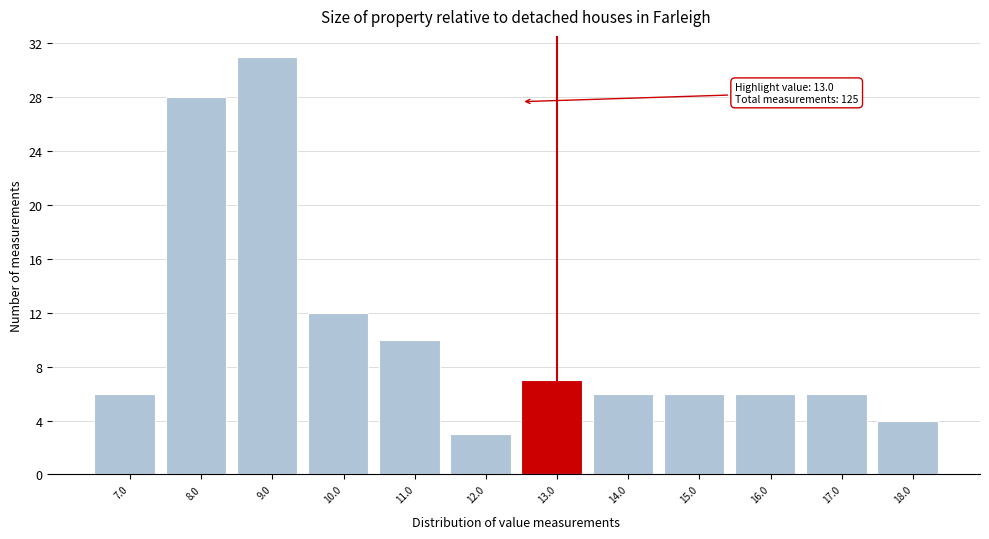

Reading left to right, what are all the values shown in this chart?

7.0=6	8.0=28	9.0=31	10.0=12	11.0=10	12.0=3	13.0=7	14.0=6	15.0=6	16.0=6	17.0=6	18.0=4